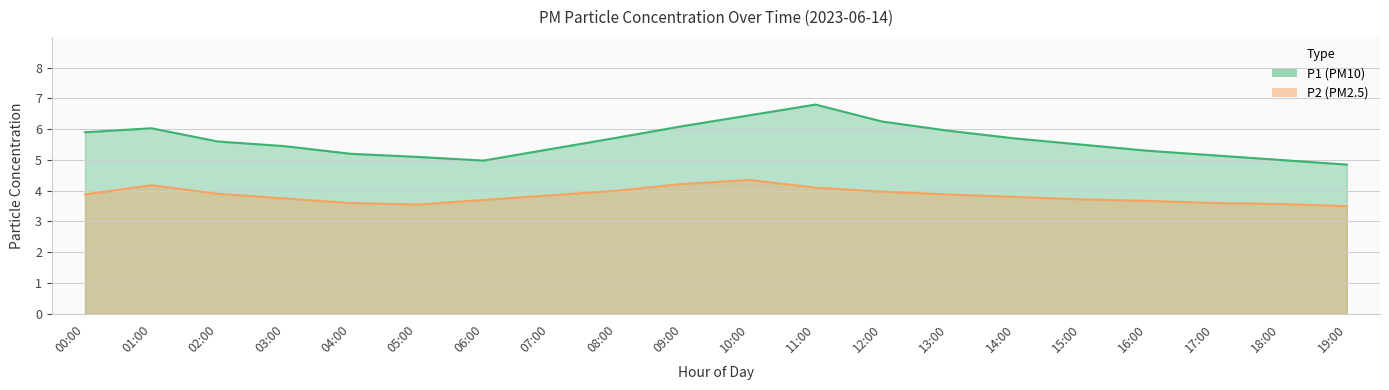

At how many categories does at least one series exceed 5?

17